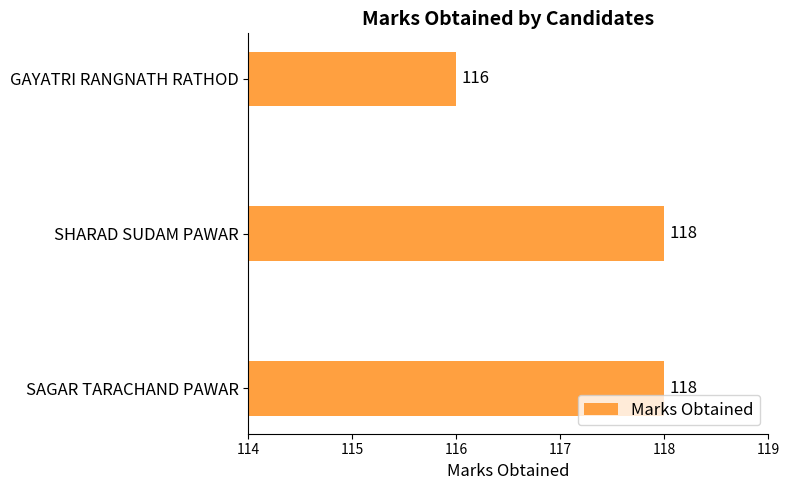

Which category has the lowest value across all series?

GAYATRI RANGNATH RATHOD